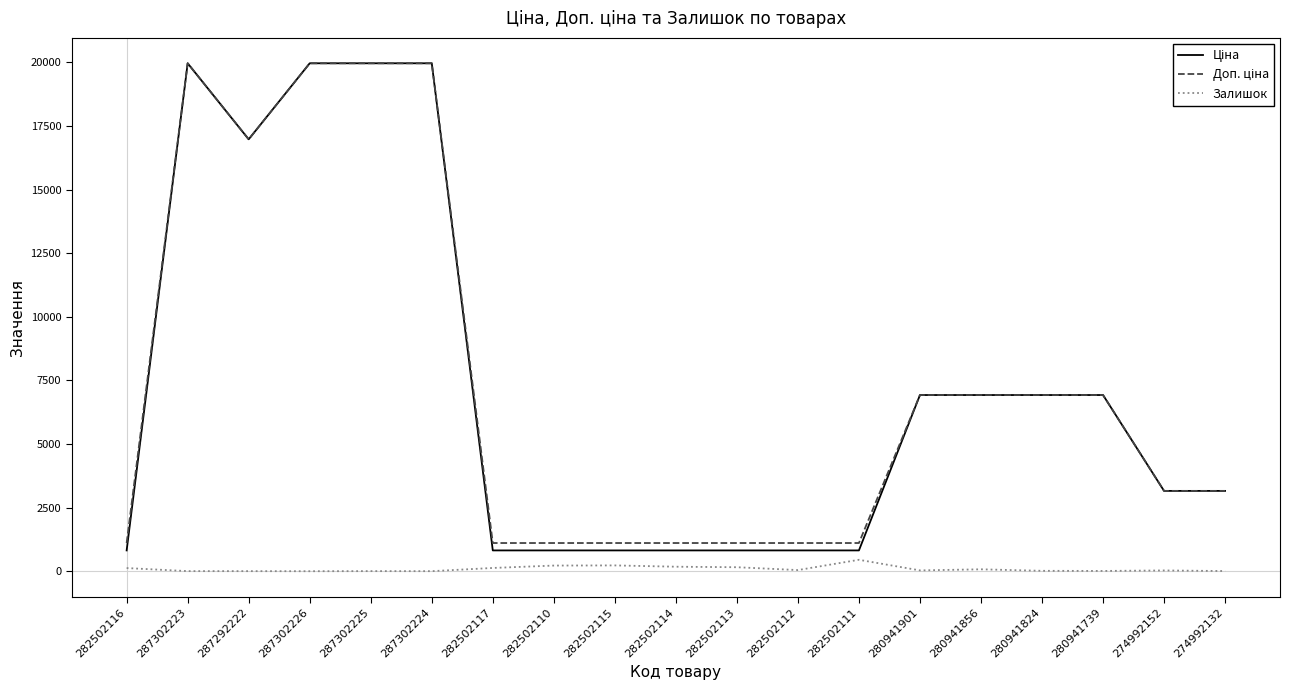

True or false: Ціна has a value of 34927.5 at 287302223.

False